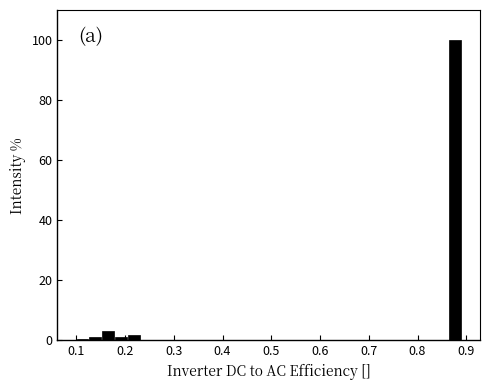

Around what value on the x-axis is the tallest bar? Give the approximate position of its centre, as read against the axis.

0.88